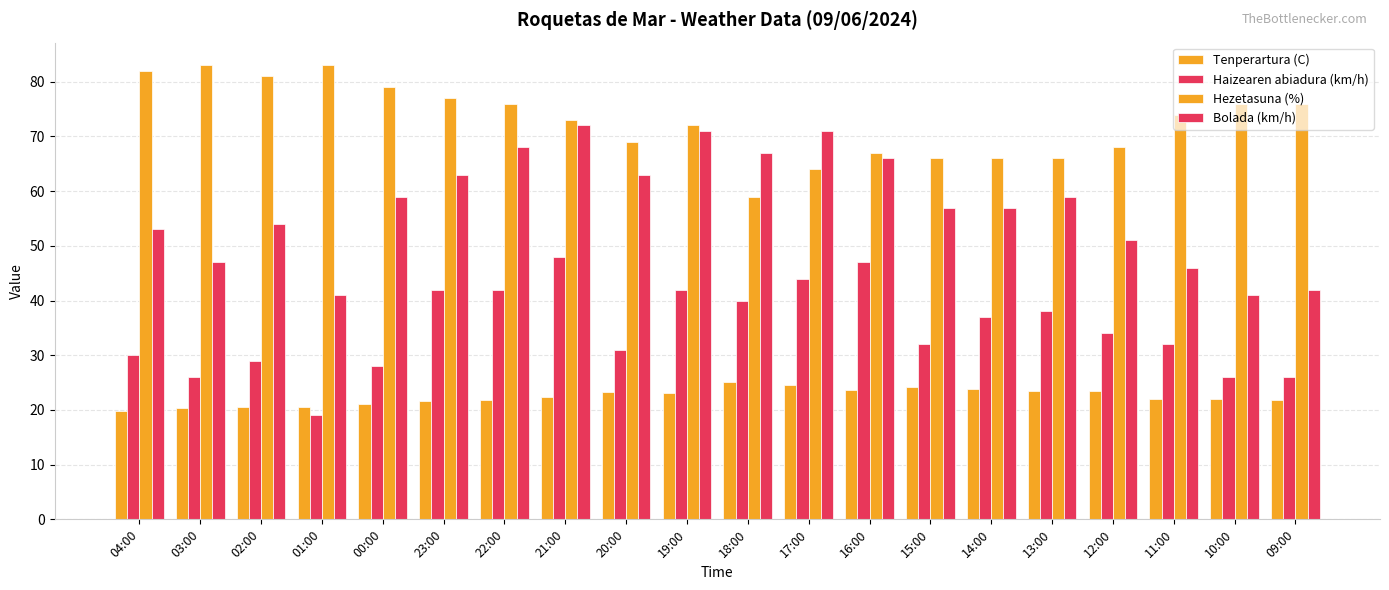

What is the difference between the maximum and second lowest values in the Tenperartura (C) series?

4.8